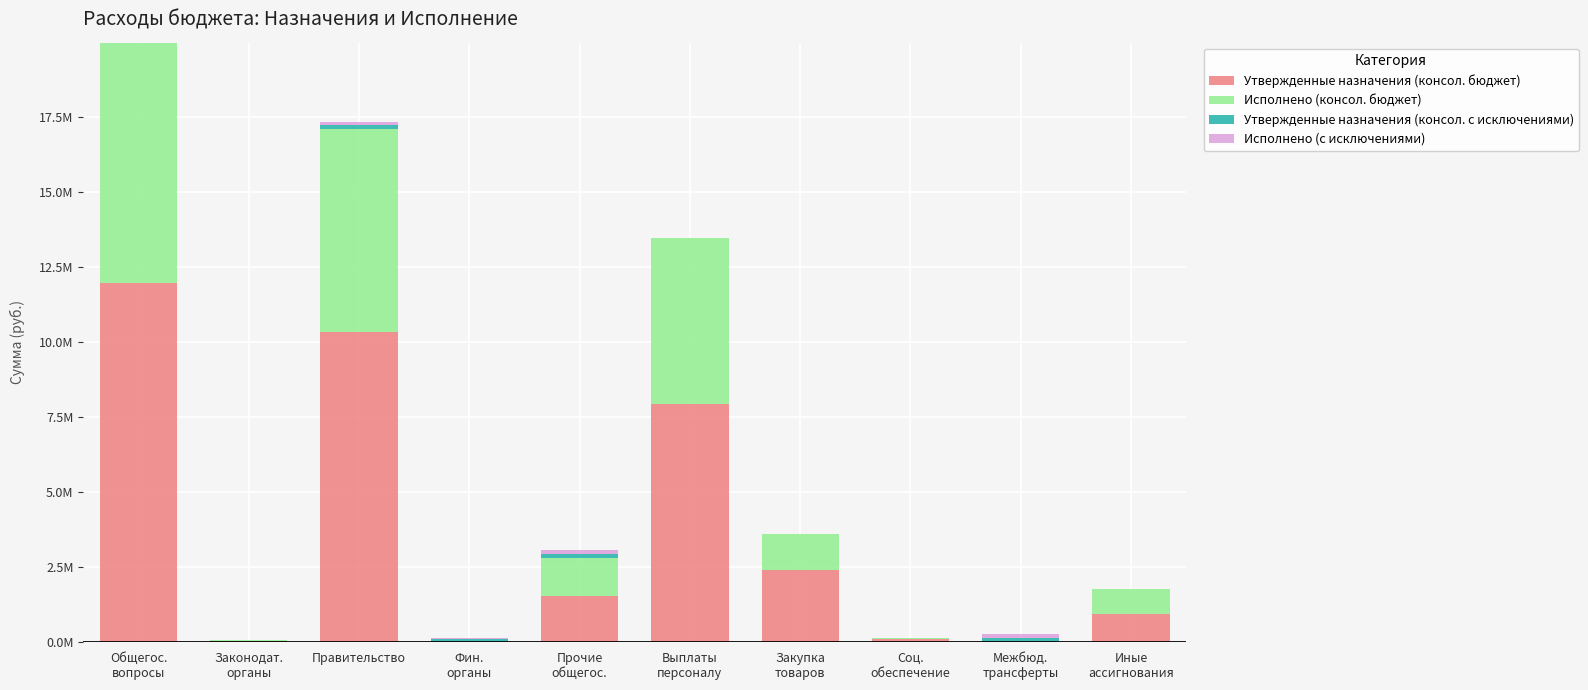

At how many categories does at least one series exceed 7028564?

3